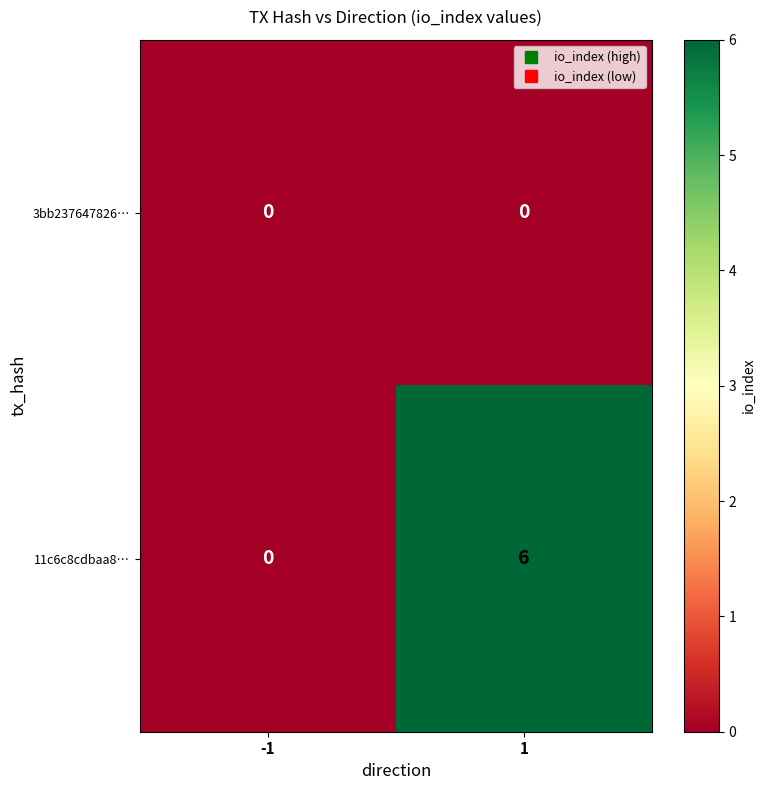

Which series has the largest total across all categories?

11c6c8cdbaa8…